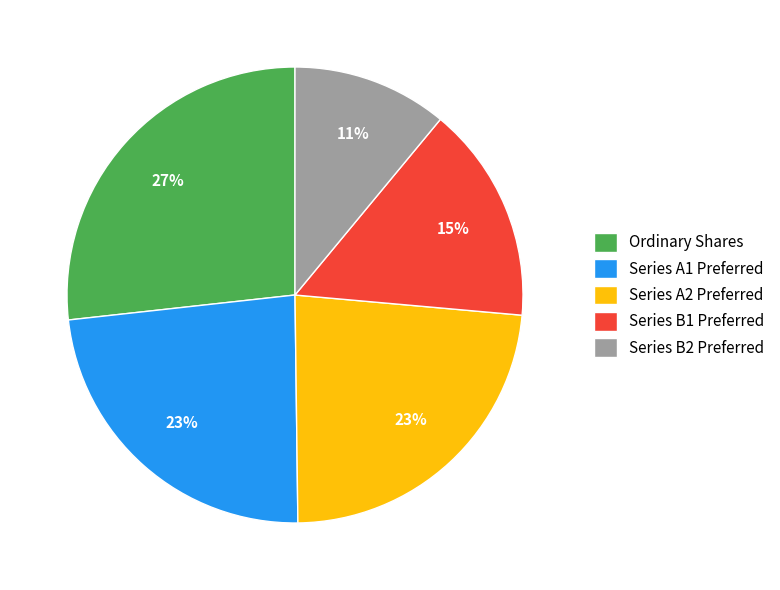

Count the number of slices in the pie.

5